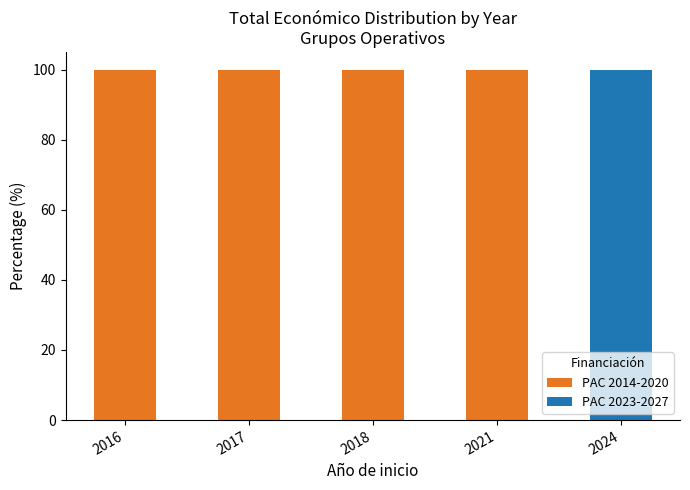

What is the total value across all series at 2016?

100